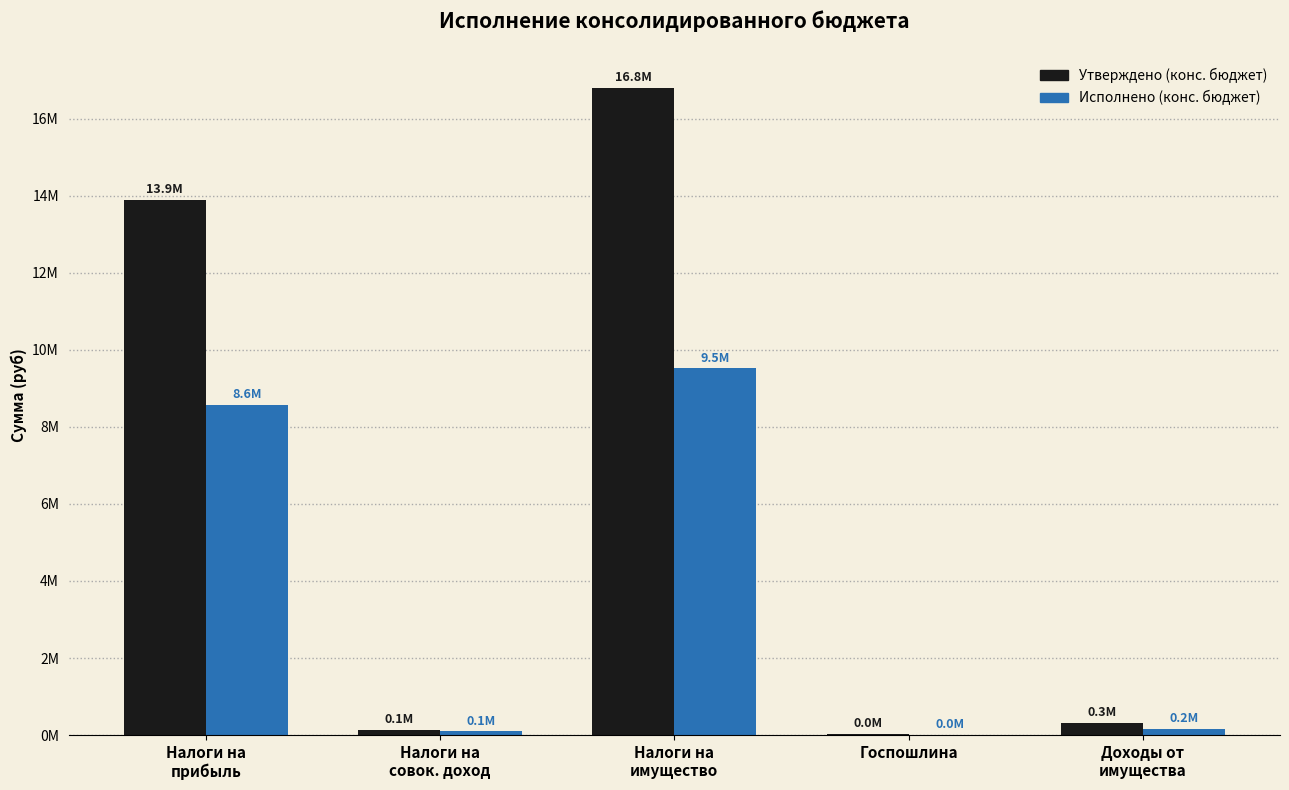

At which label does Утверждено (конс. бюджет) first exceed 311500?

Налоги на
прибыль